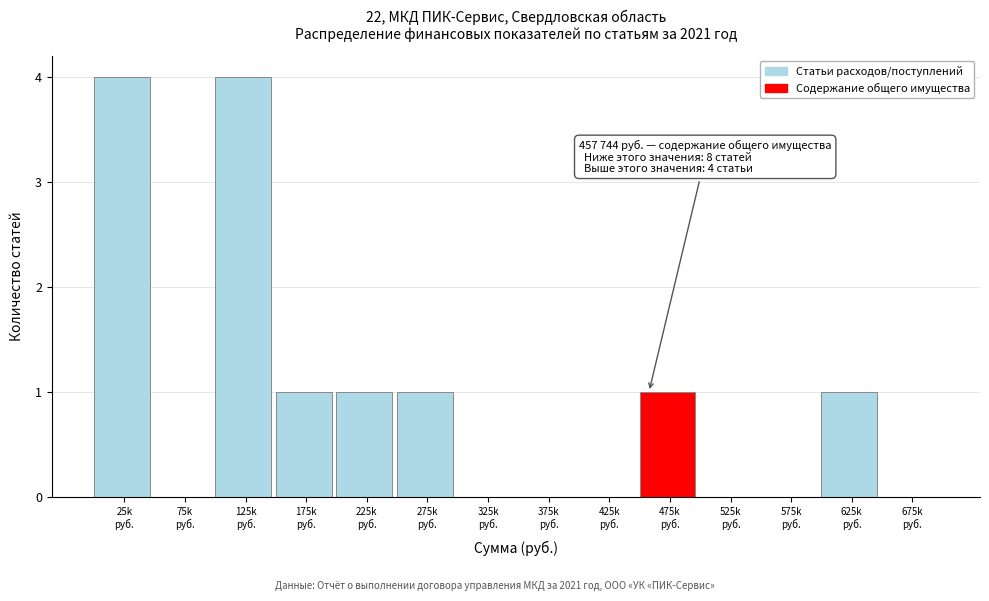

What is the greatest value displayed?

4